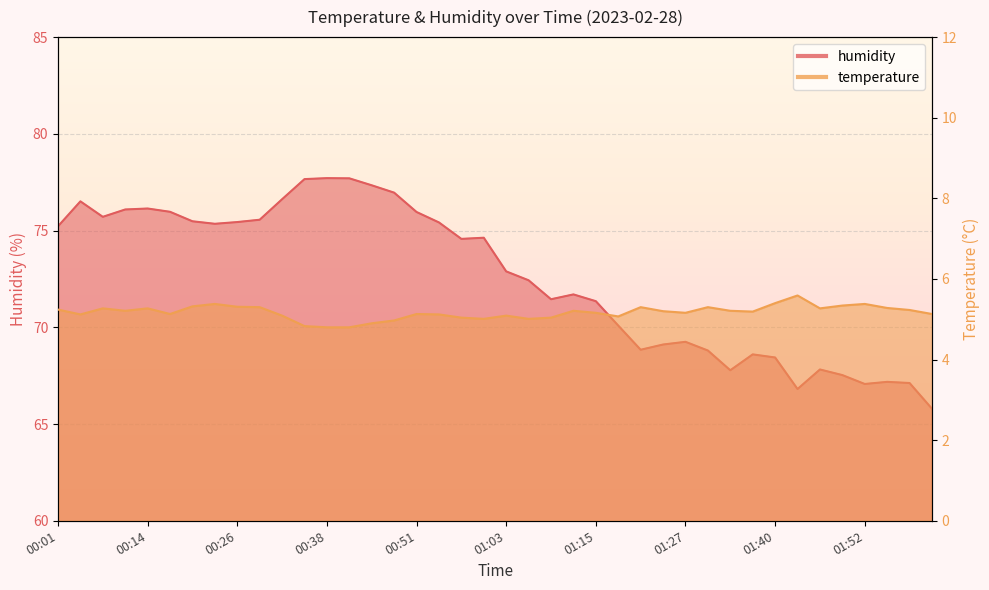

Which has a higher value, 00:51 or 01:24?

01:24